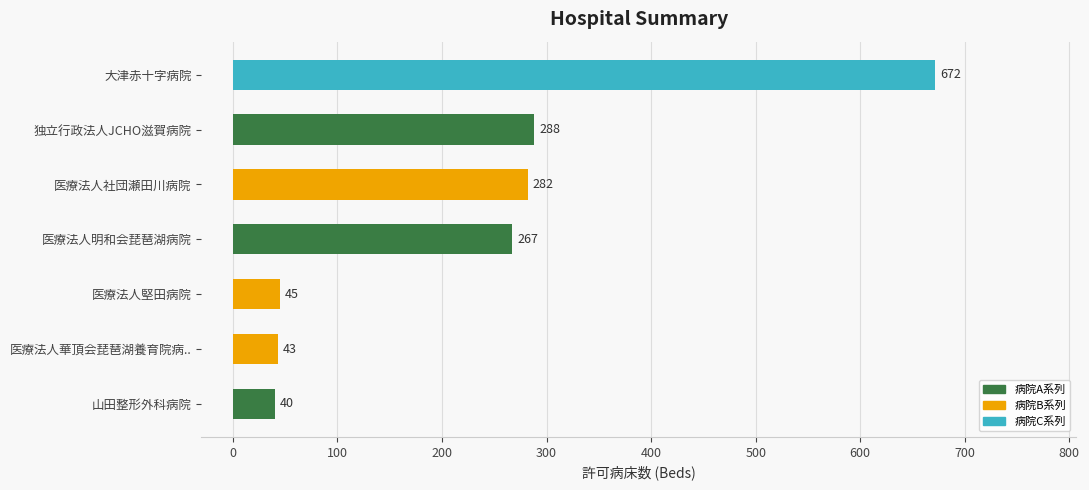

Where is the data nearest to the value 356?

独立行政法人JCHO滋賀病院